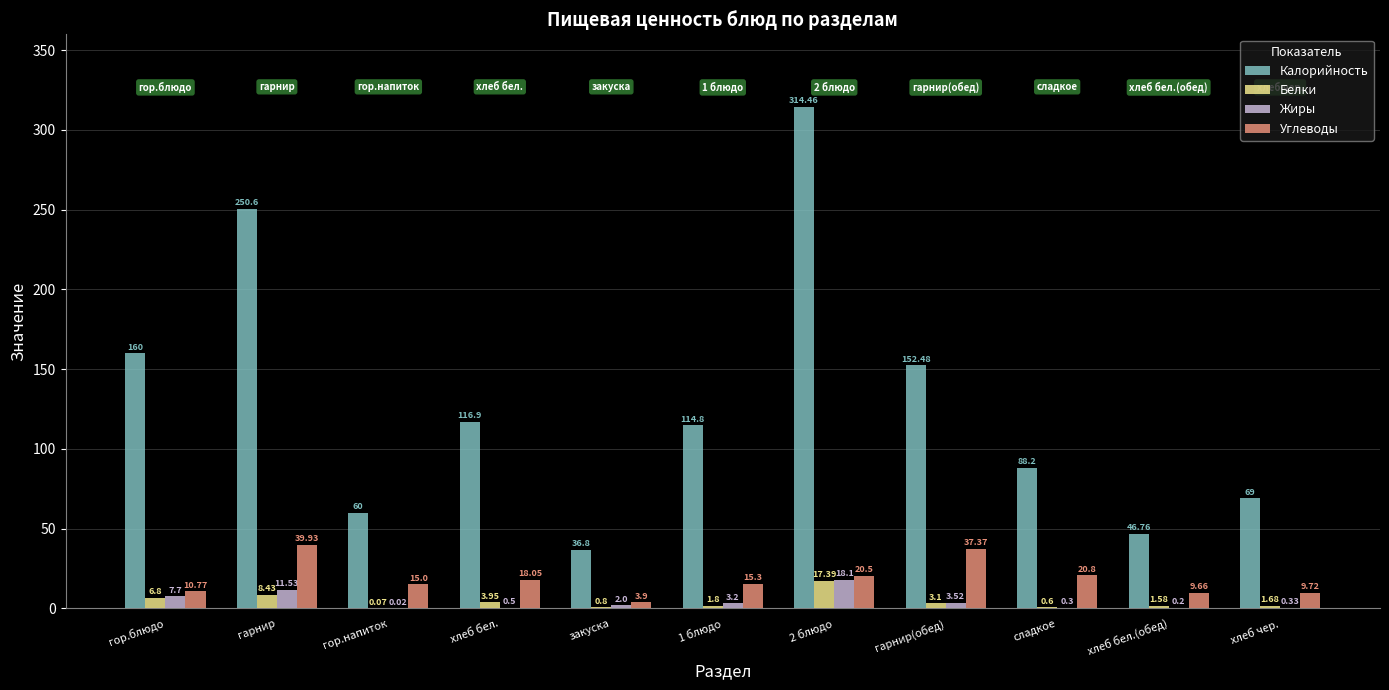

Where does the Углеводы series first go above 15?

гарнир